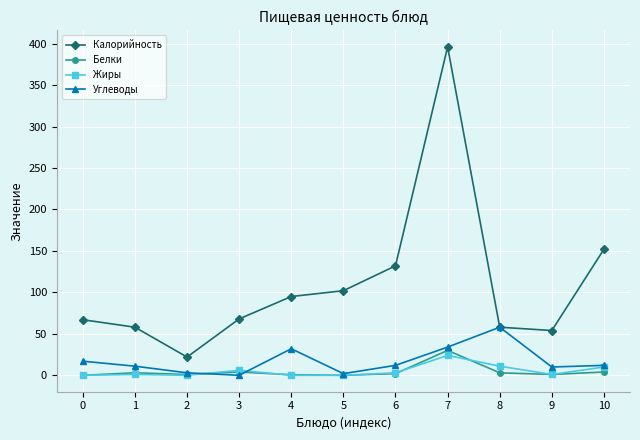

What is the greatest value displayed?

396.0